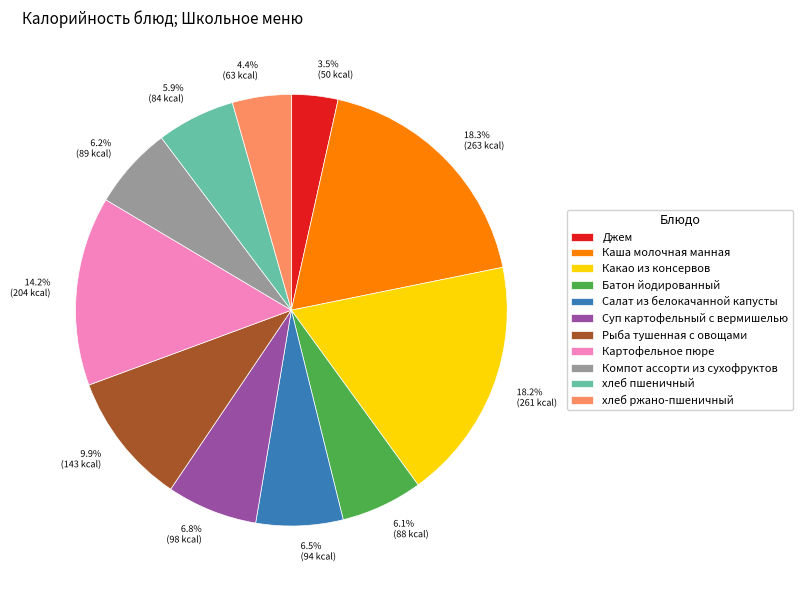

The хлеб ржано-пшеничный slice represents 16% of the pie. True or false?

False